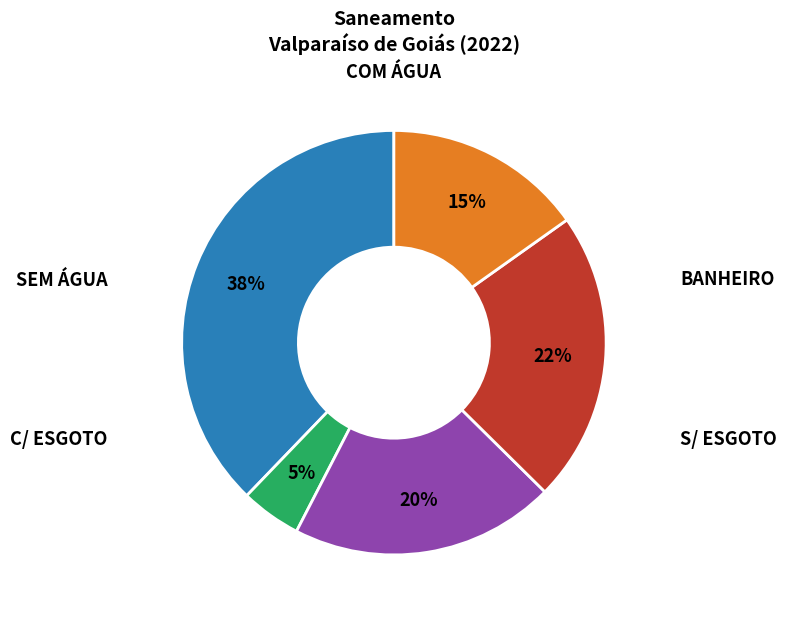

Does any single category account for the majority?

No